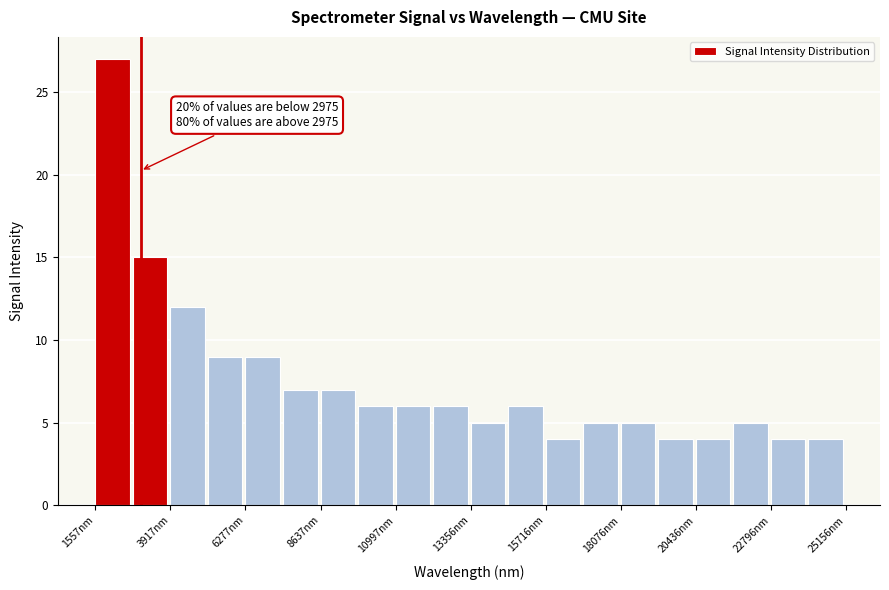

Around what value on the x-axis is the tallest bar? Give the approximate position of its centre, as read against the axis.

2000